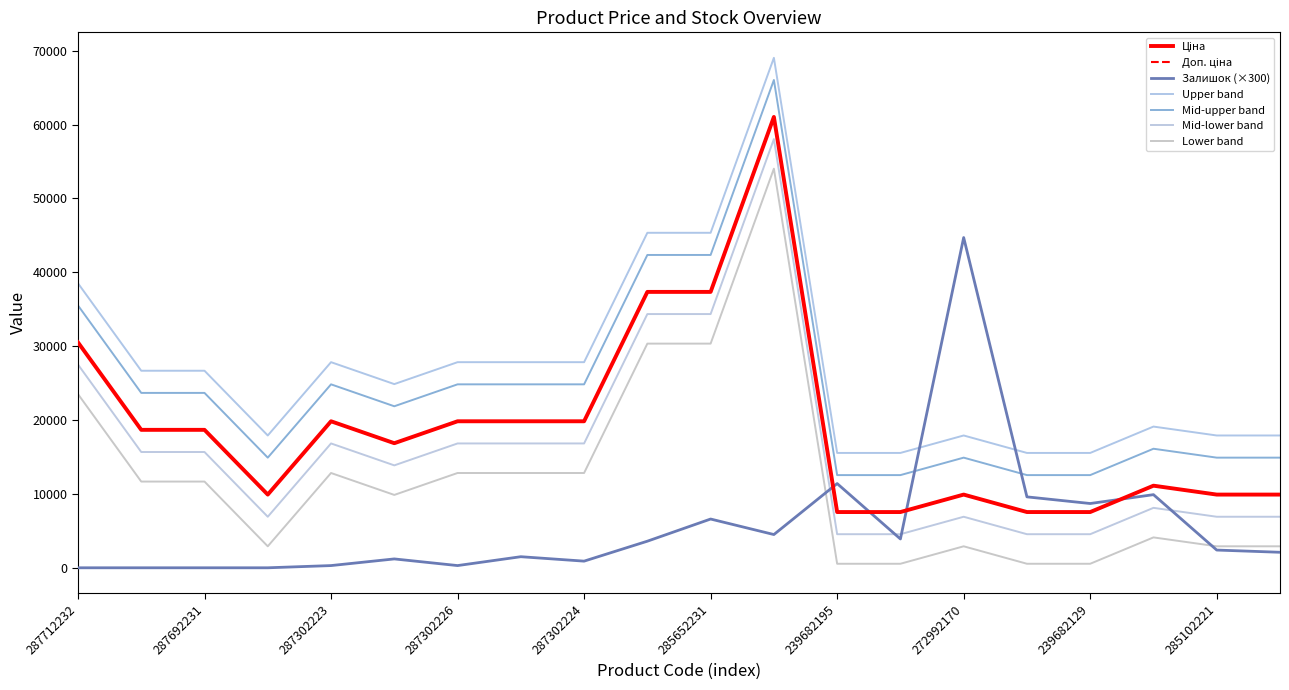

Does the chart display data point markers on the line(s)?

No